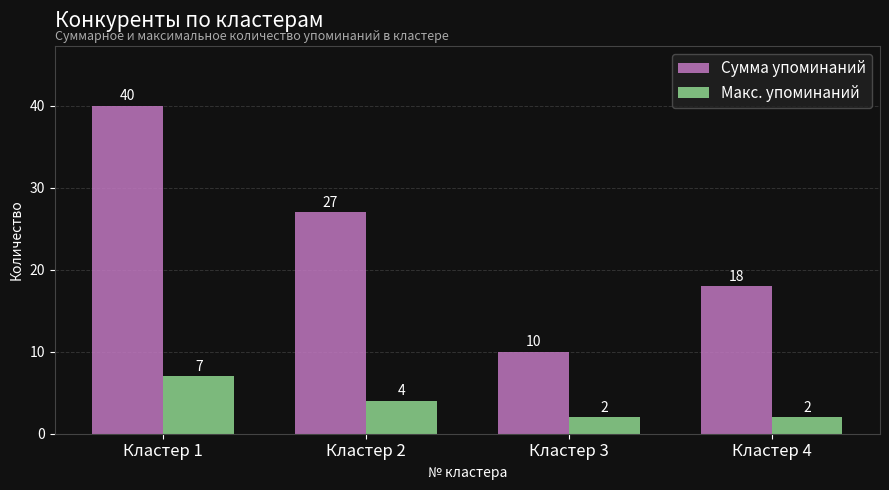

What is the difference between the highest and lowest values at Кластер 2?

23